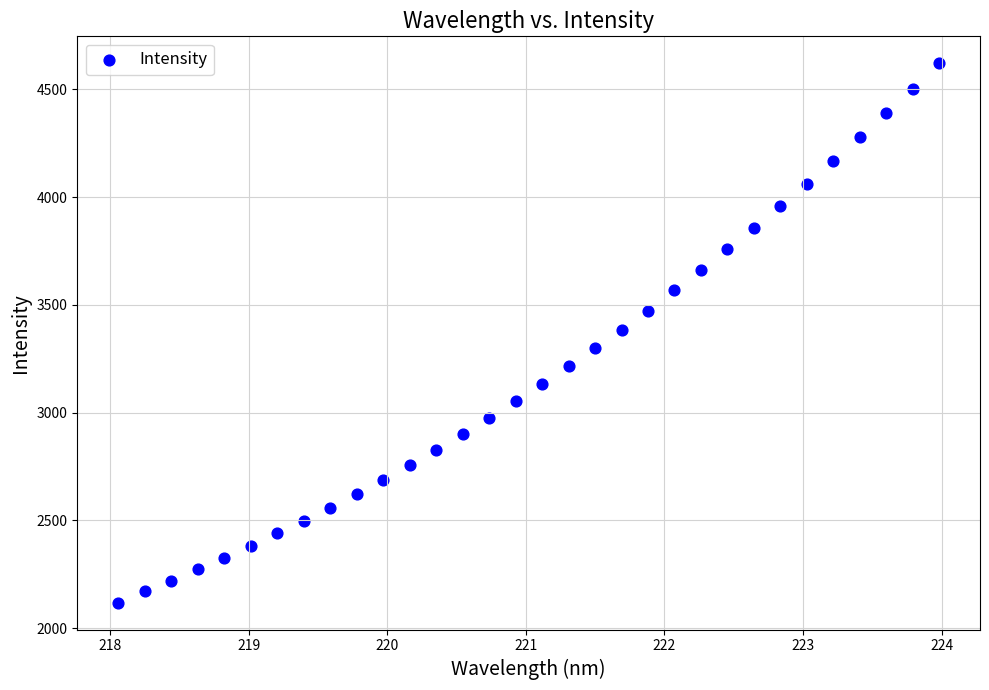

What is the range of X values (max minus min)?

5.9